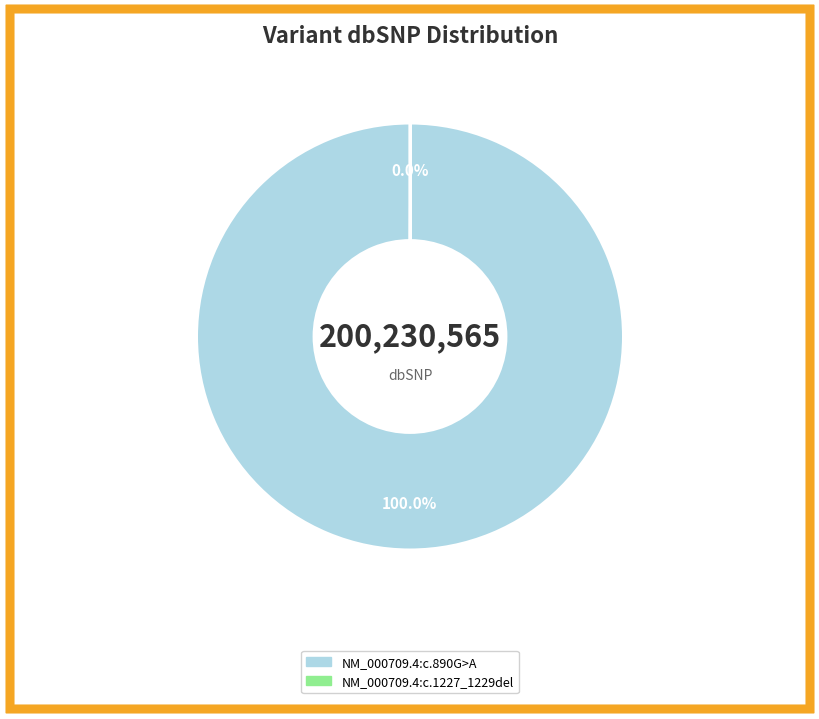

Which slice represents more than half of the pie?

NM_000709.4:c.890G>A